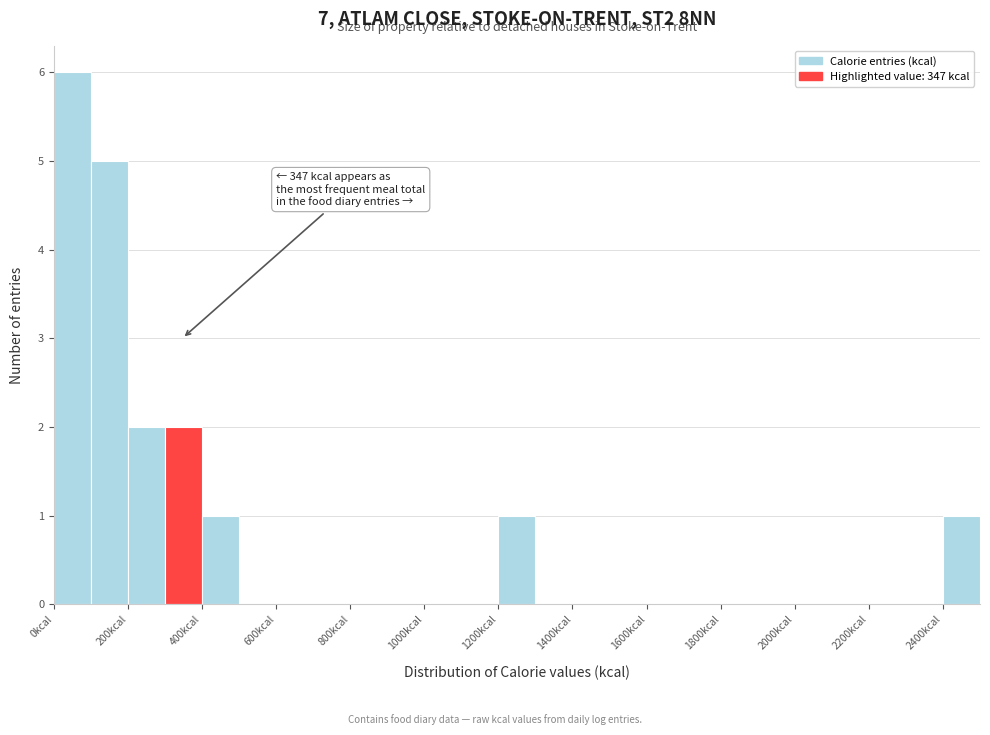

Over which range of the x-axis is the bar tallest?

0 to 100